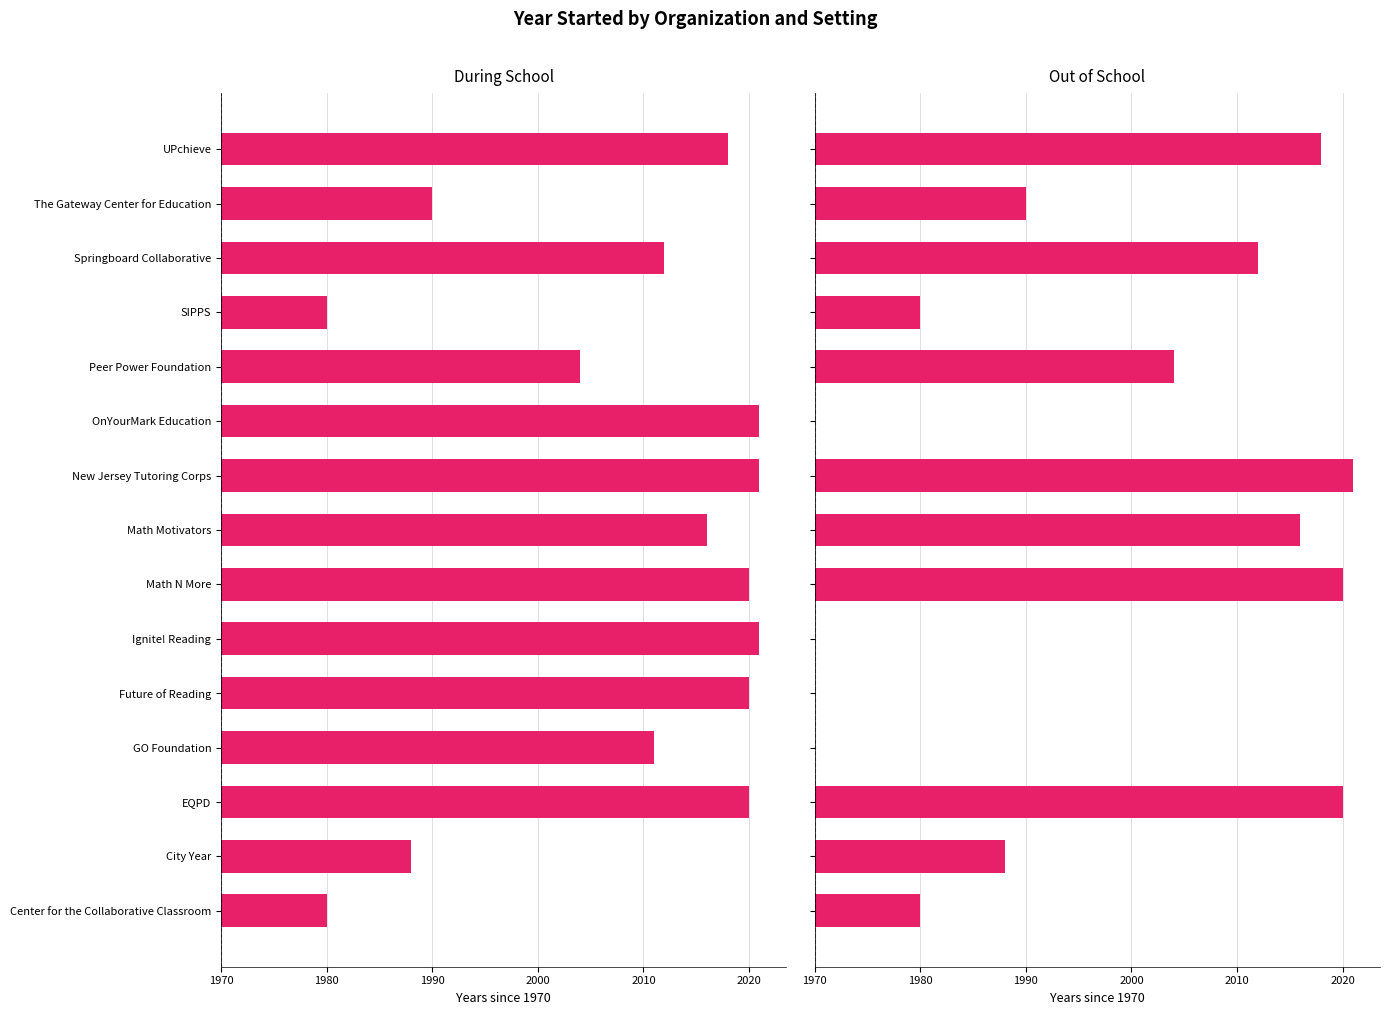

Are the bars horizontal?

Yes